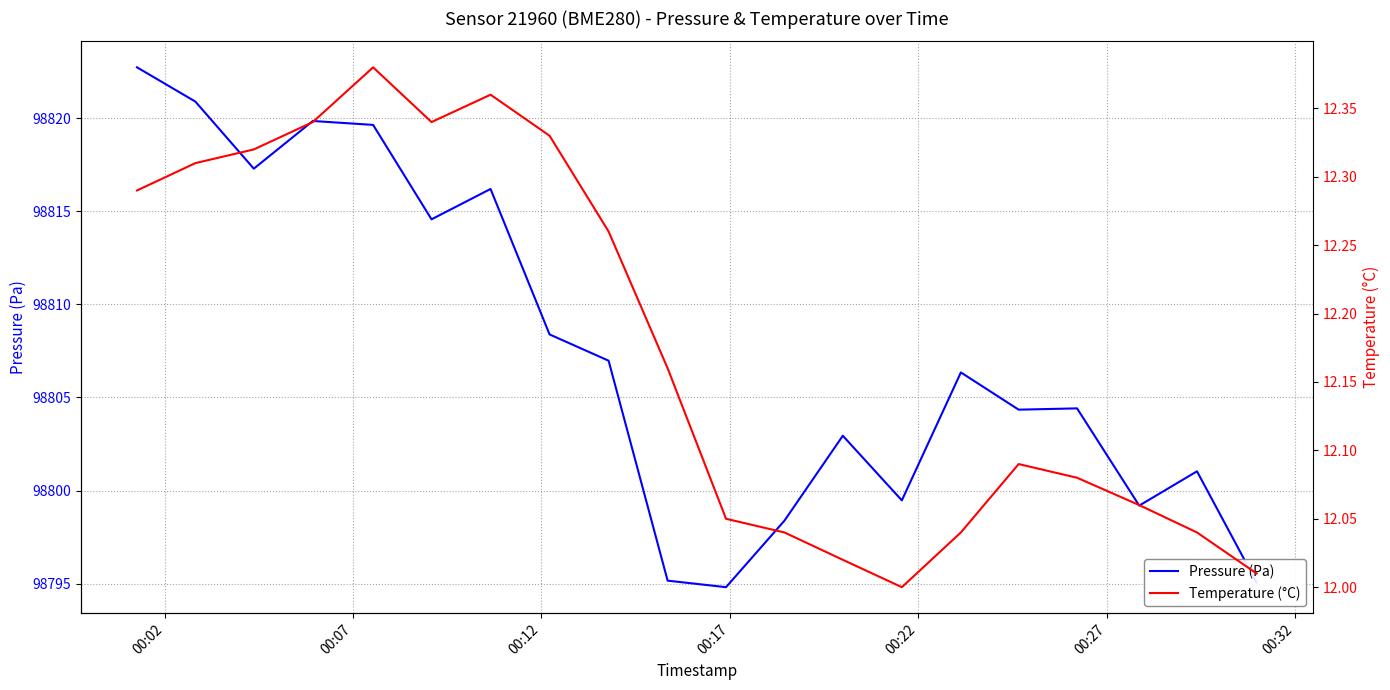

How many lines are shown in the chart?

2